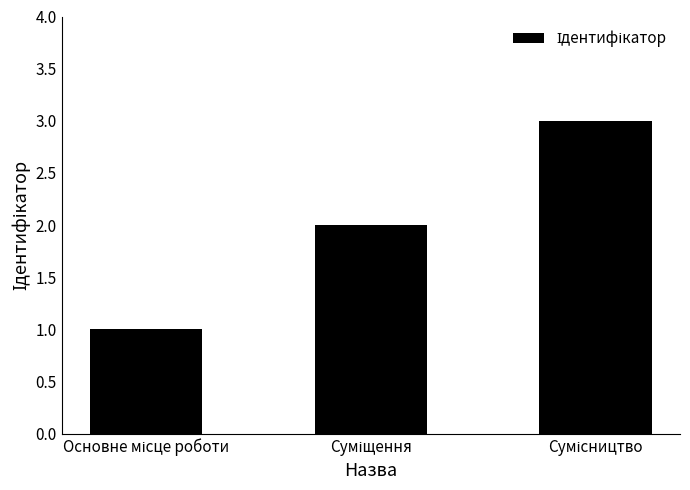

What is the greatest value displayed?

3